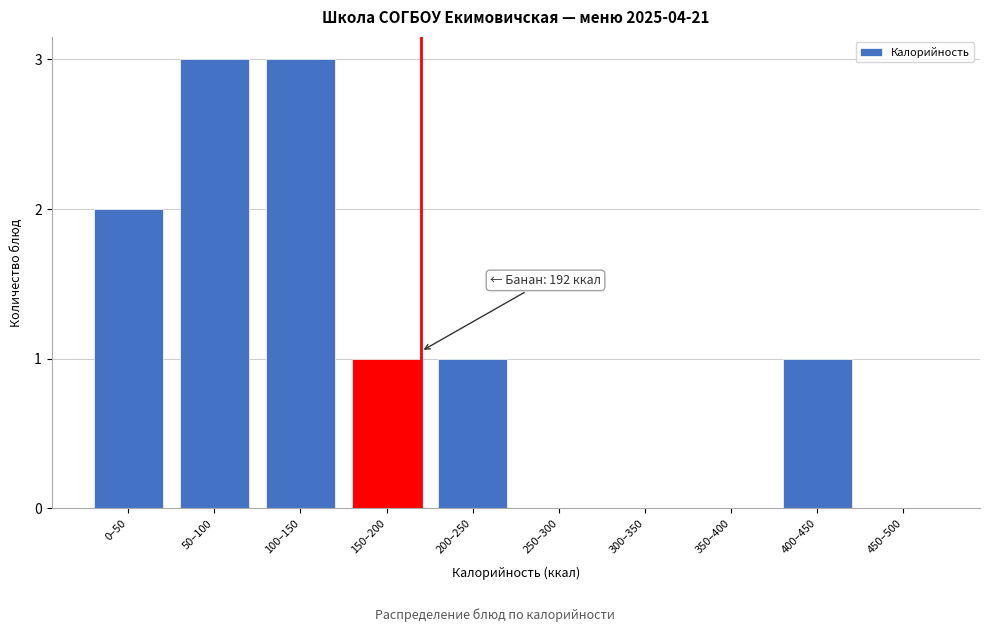

Reading left to right, list all the values displayed in this chart.

0–50=2	50–100=3	100–150=3	150–200=1	200–250=1	250–300=0	300–350=0	350–400=0	400–450=1	450–500=0